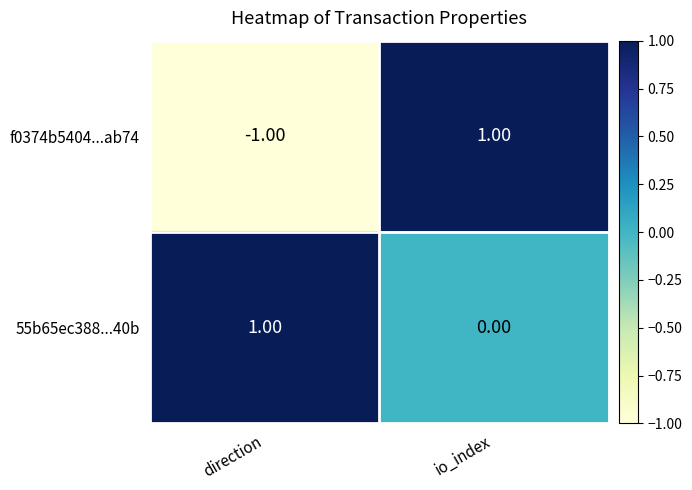

Which series has the largest range (max minus min)?

f0374b5404...ab74